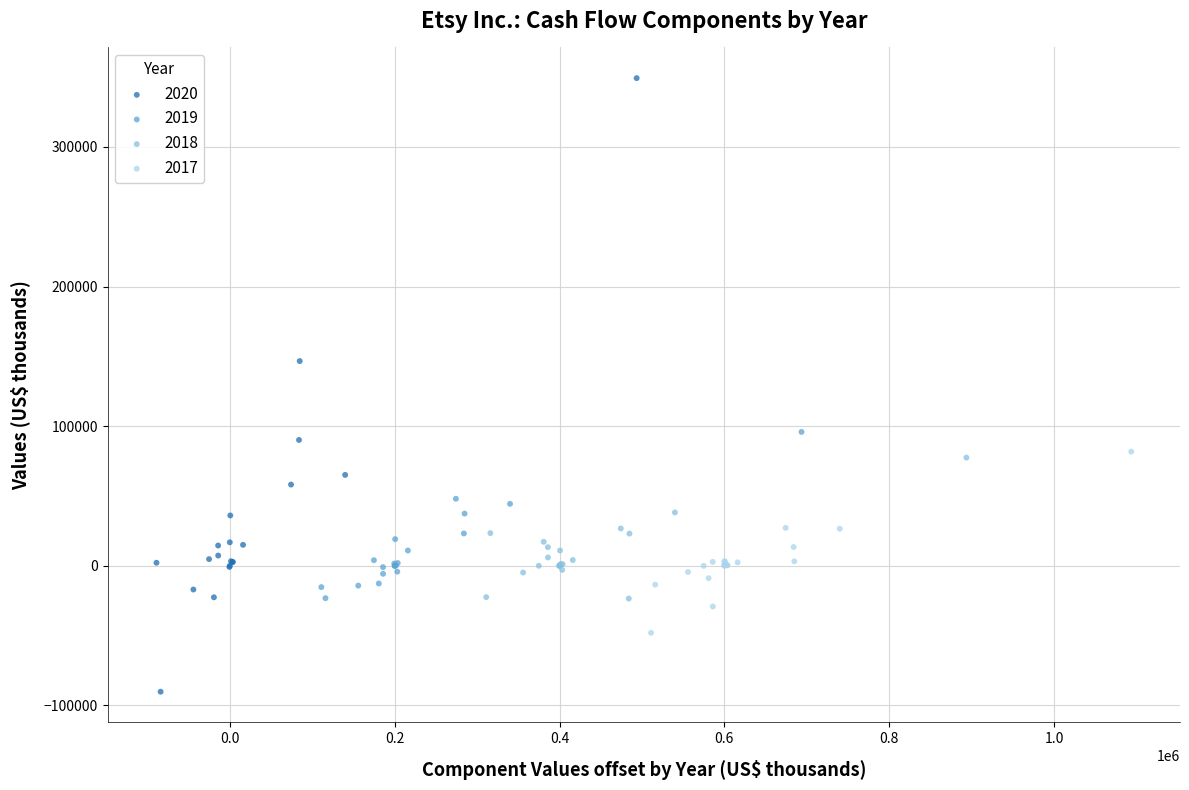

Which series contains the lowest Y value?

2020